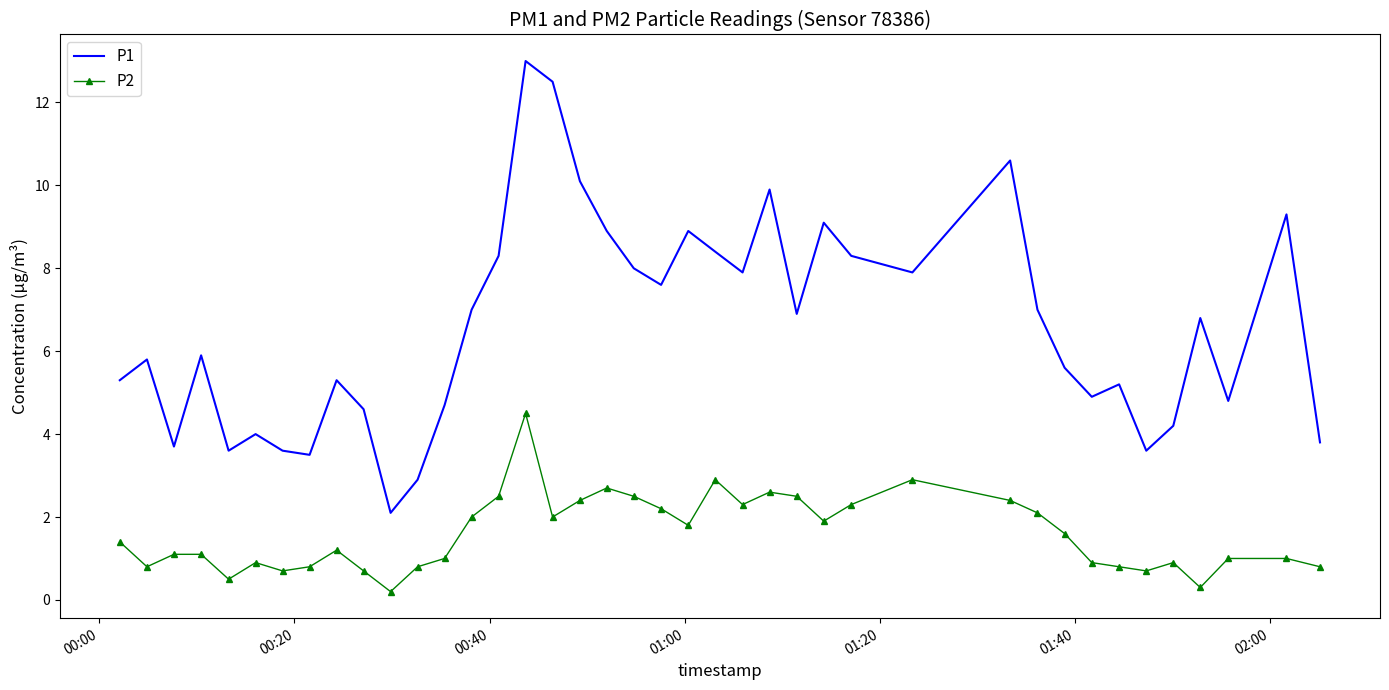

Rank the series by their average value, from lowest to highest.

P2, P1